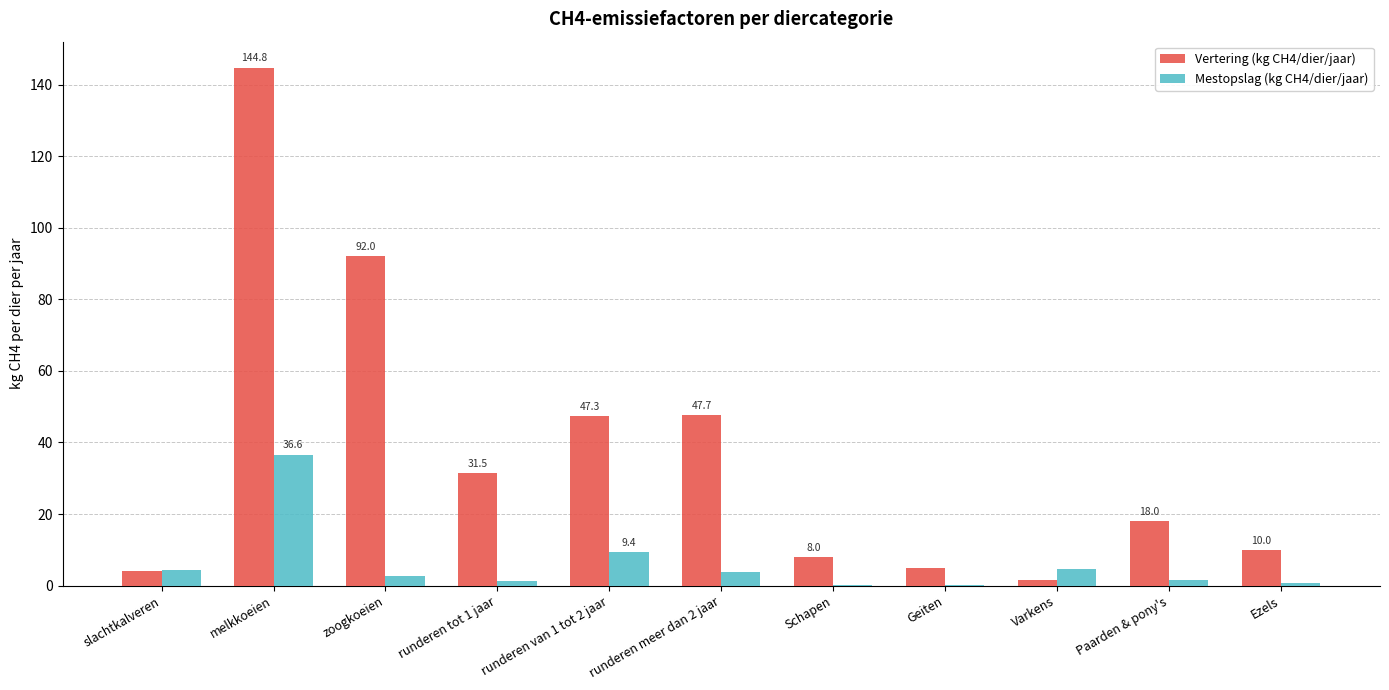

What is the maximum value for Mestopslag (kg CH4/dier/jaar)?

36.6